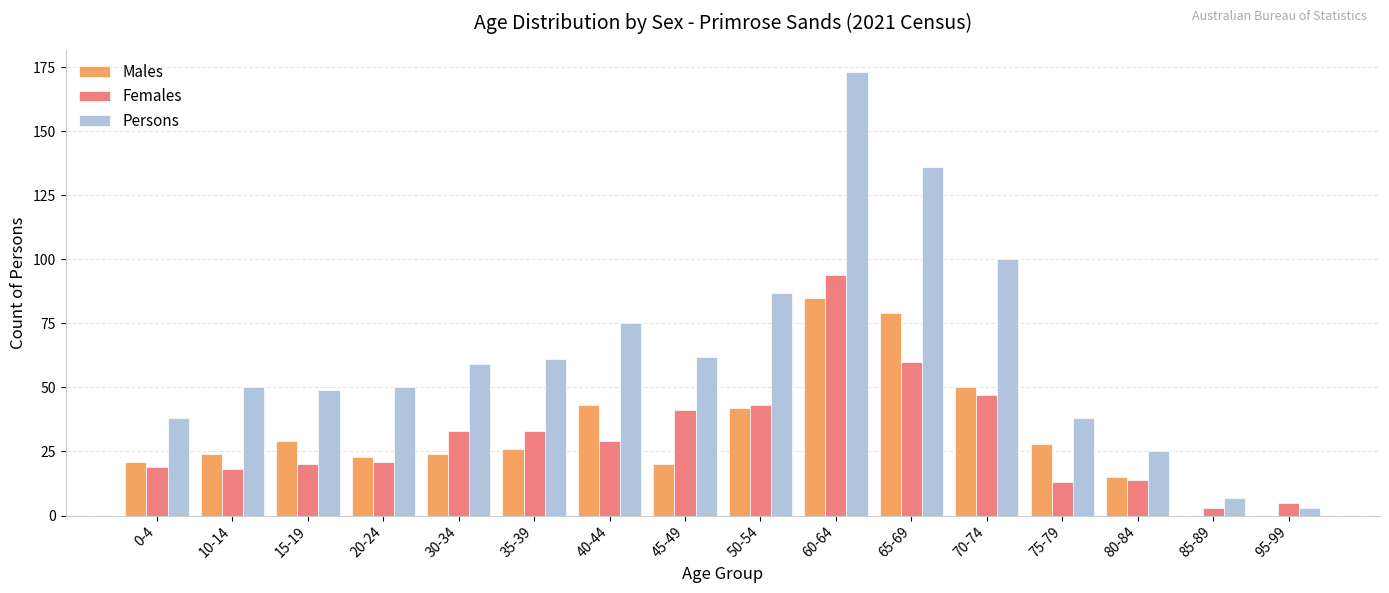

What is the greatest value displayed?

173